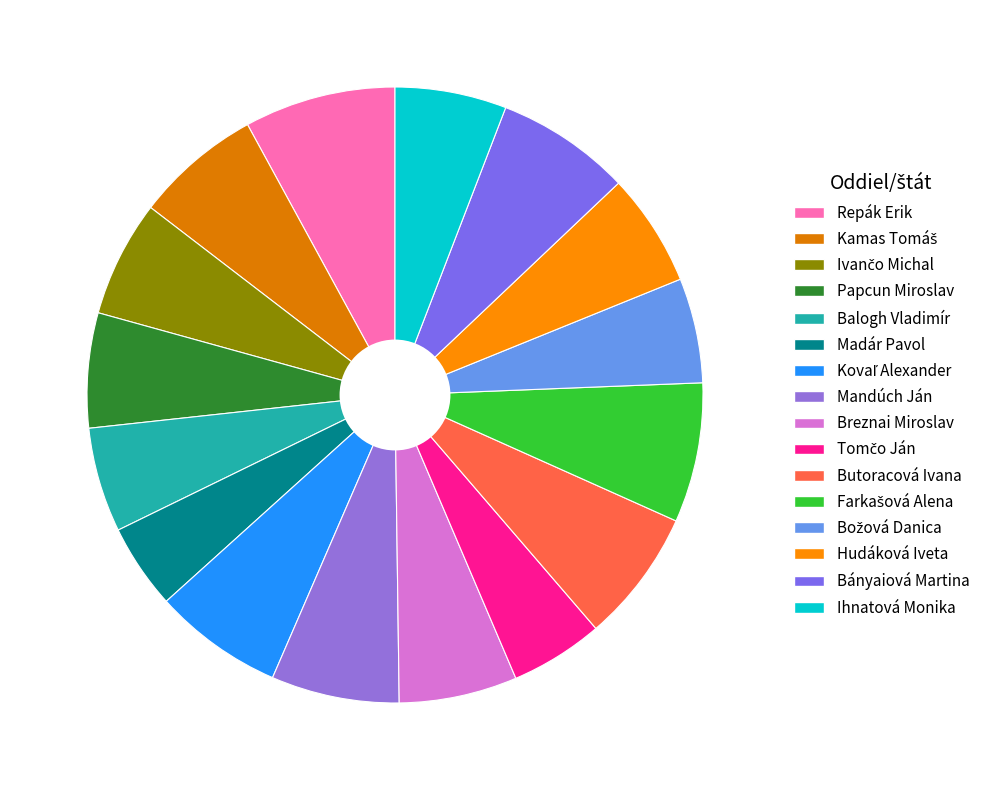

What is the smallest slice in the pie chart?

Madár Pavol